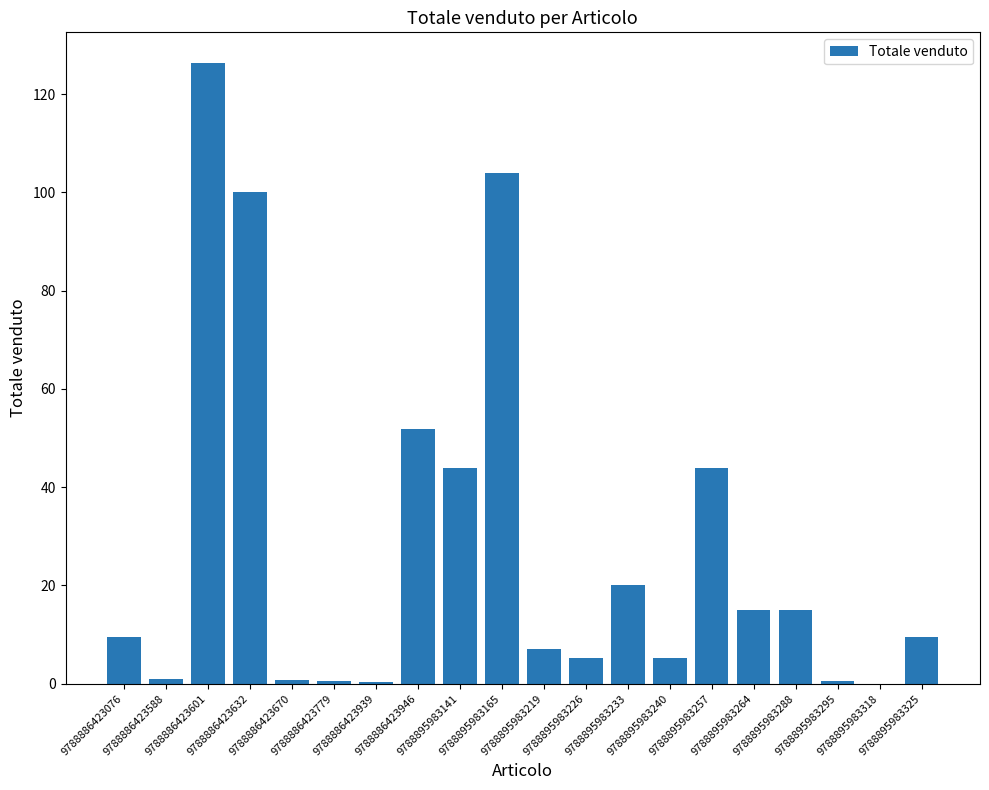

Which has a higher value, 9788895983226 or 9788895983264?

9788895983264